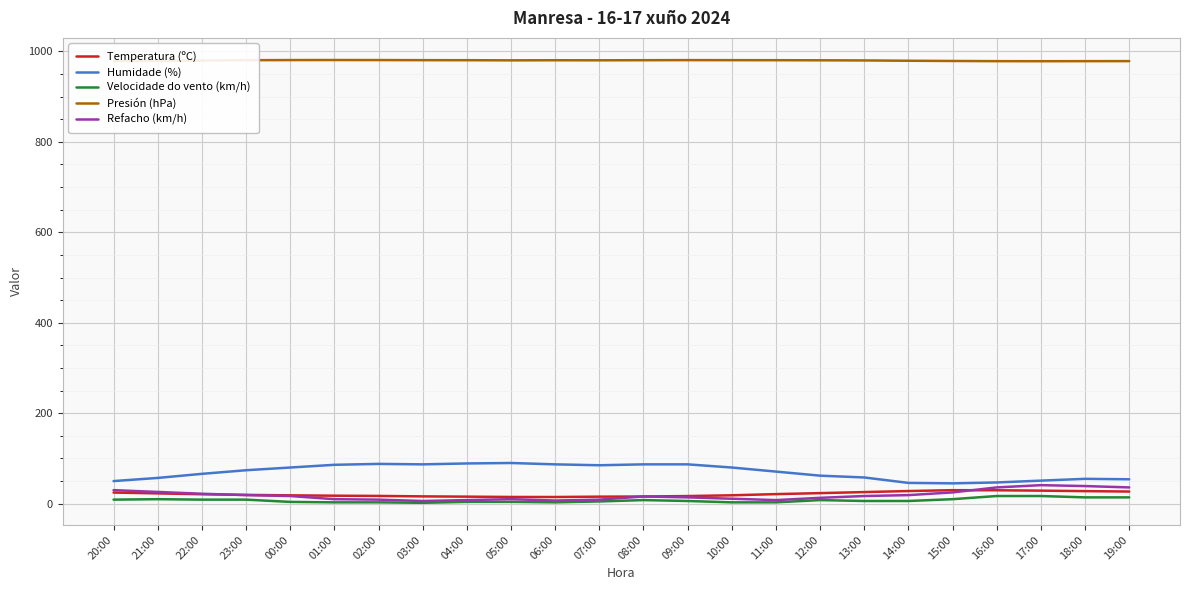

What is the difference between the maximum and second lowest values in the Humidade (%) series?

44.0